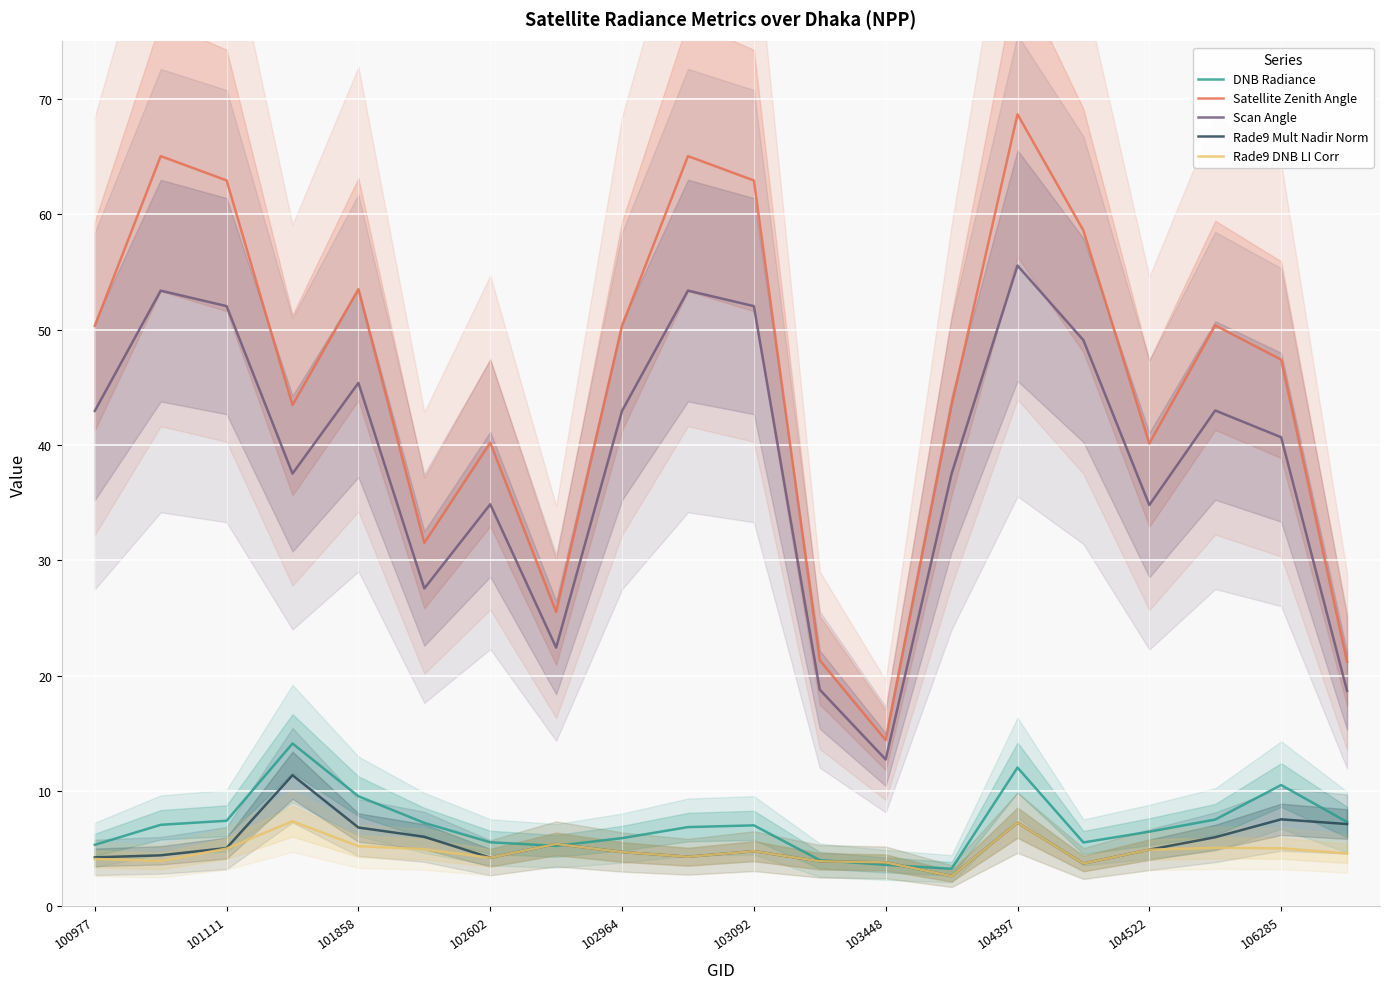

True or false: Rade9 Mult Nadir Norm and Scan Angle cross at least once.

False